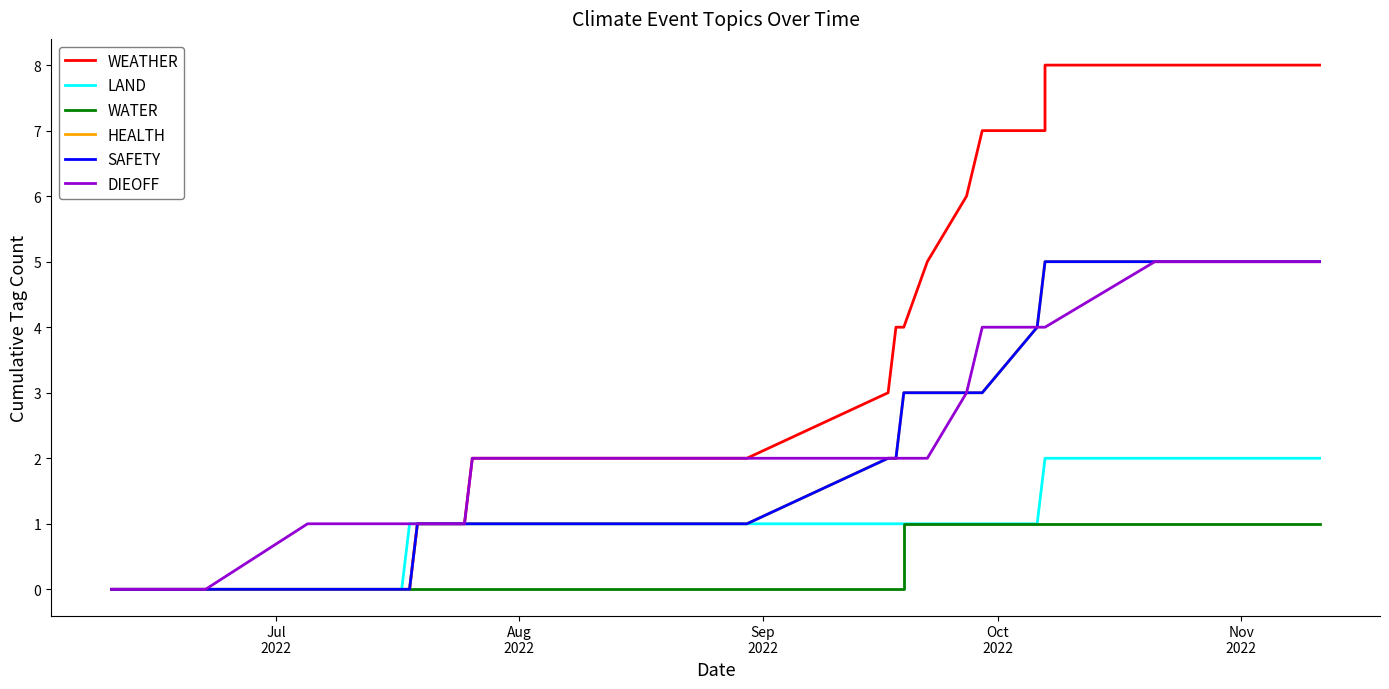

Count the HEALTH values in the range 1 to 3.

18